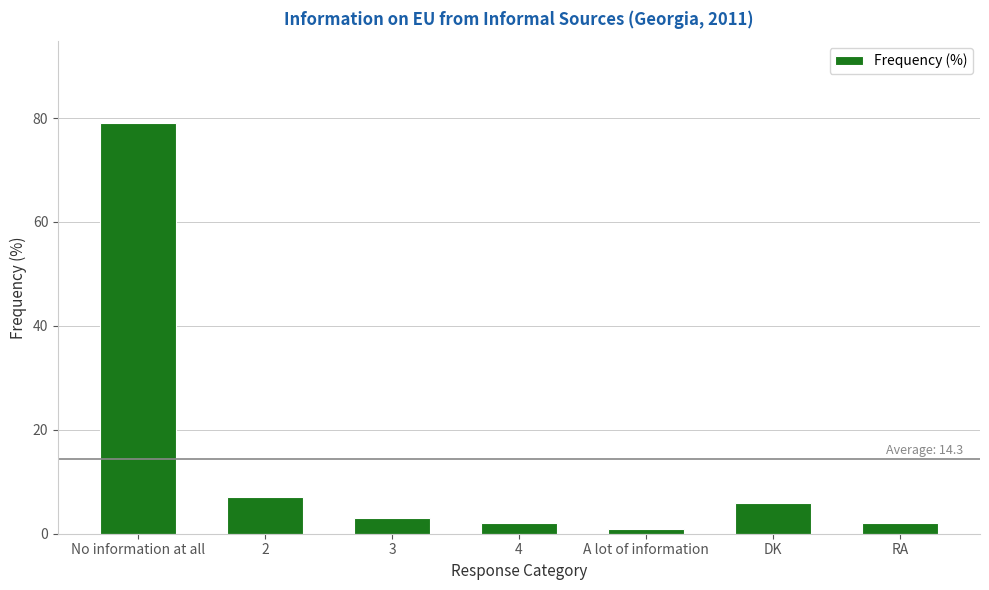

What is the change in value from 3 to 4?

-1